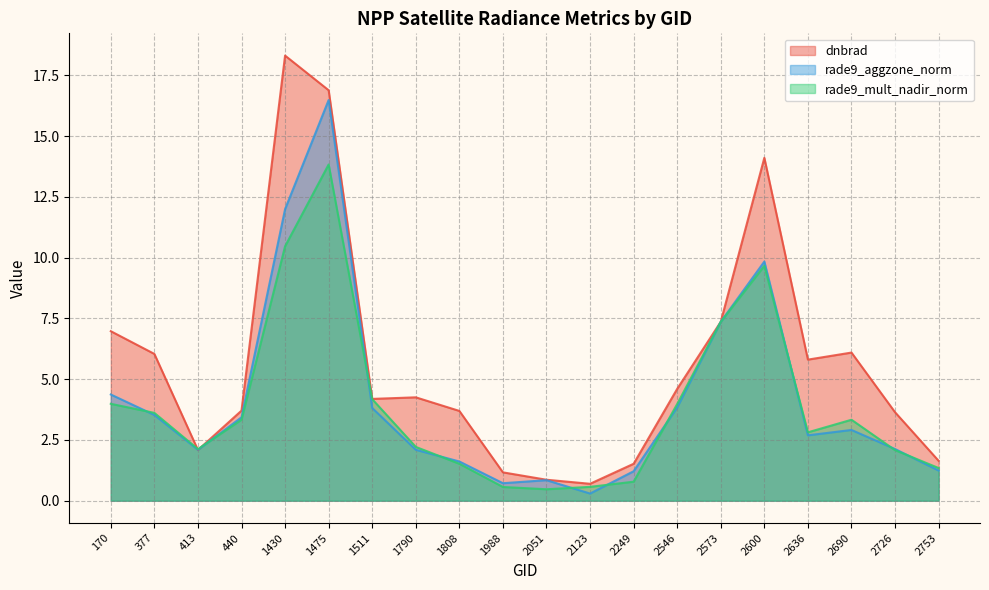

At which label does rade9_mult_nadir_norm first exceed 3?

170